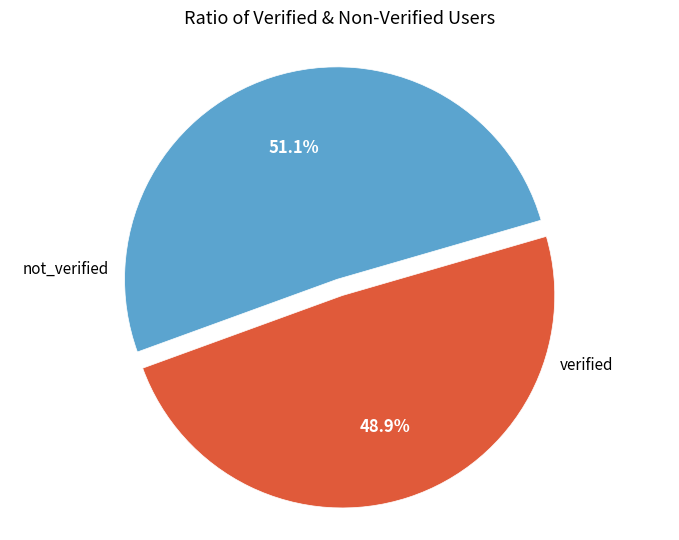

Is there any slice that represents more than half of the pie?

Yes